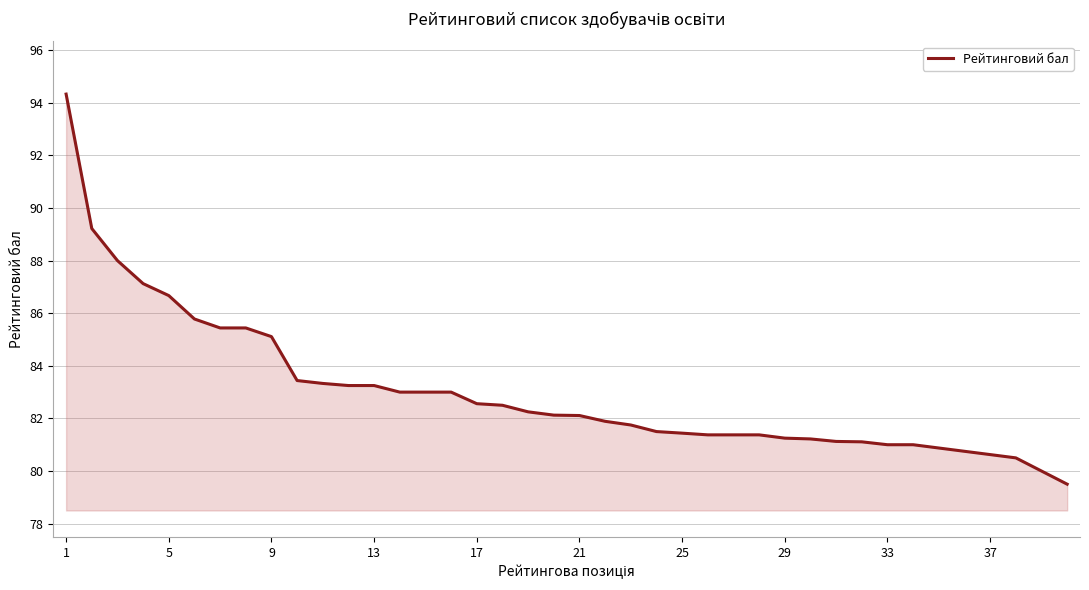

What is the smallest value displayed?

79.5